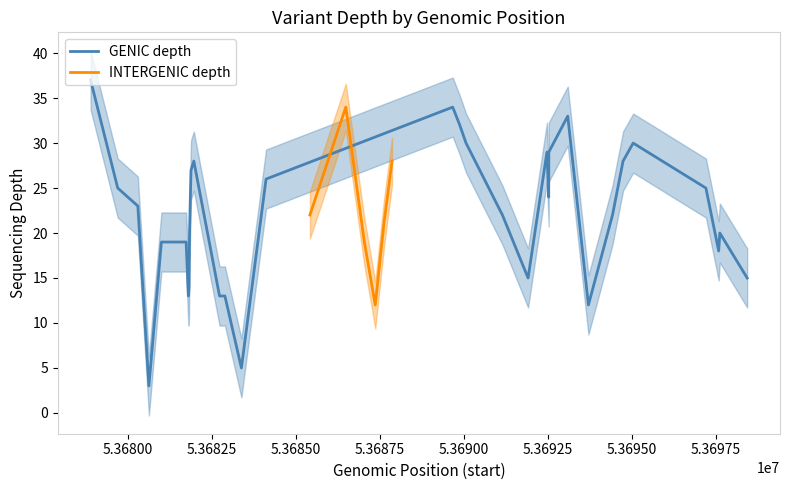

Which series has the largest range (max minus min)?

GENIC depth